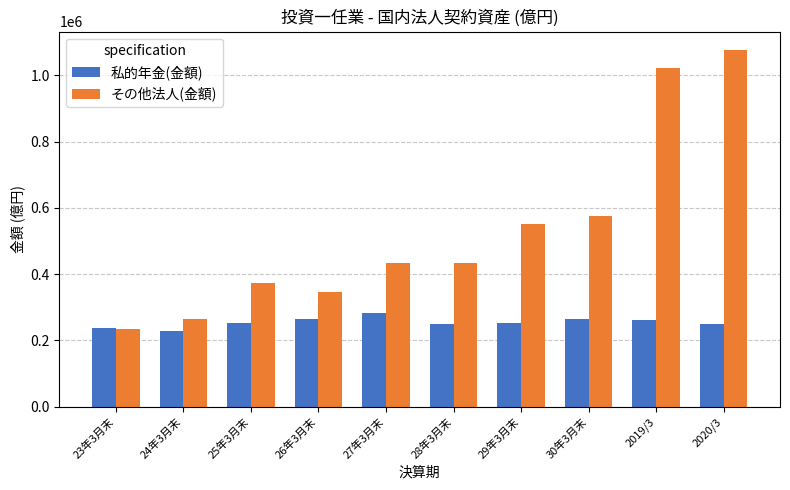

What are all the series names shown in the legend?

私的年金(金額), その他法人(金額)